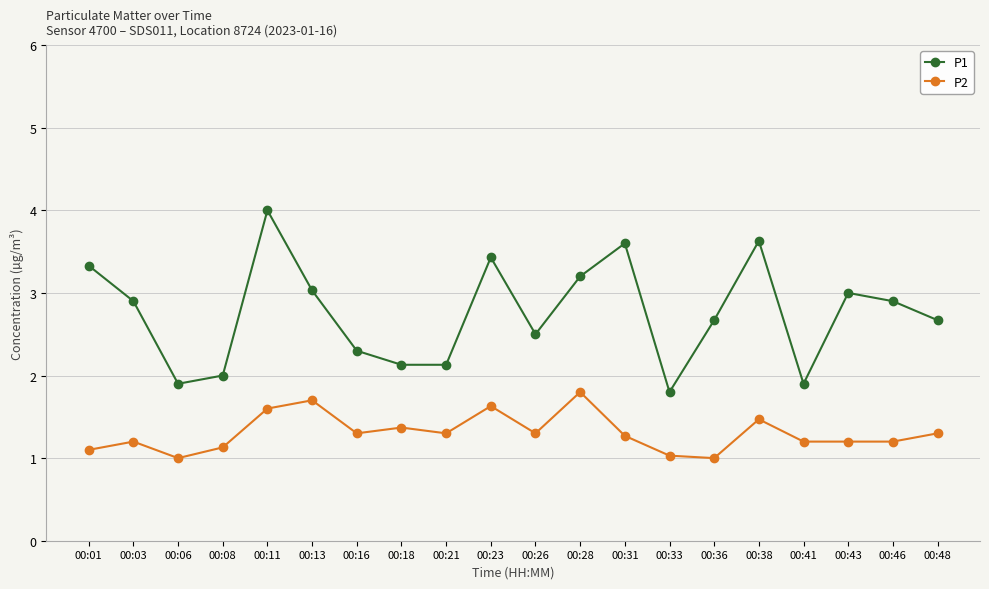

Rank the series by their maximum value, from lowest to highest.

P2, P1